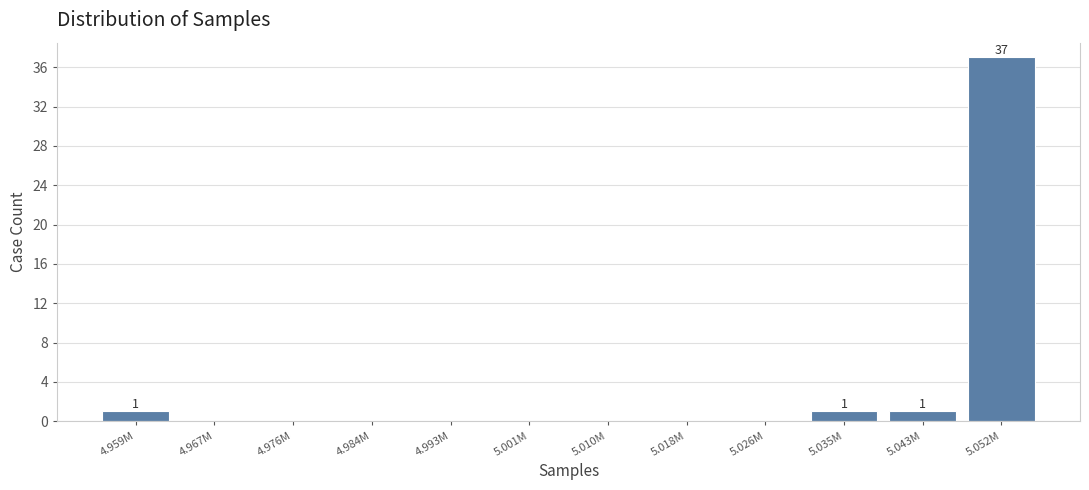

Reading left to right, what are all the values shown in this chart?

4.959M=1	4.967M=0	4.976M=0	4.984M=0	4.993M=0	5.001M=0	5.010M=0	5.018M=0	5.026M=0	5.035M=1	5.043M=1	5.052M=37